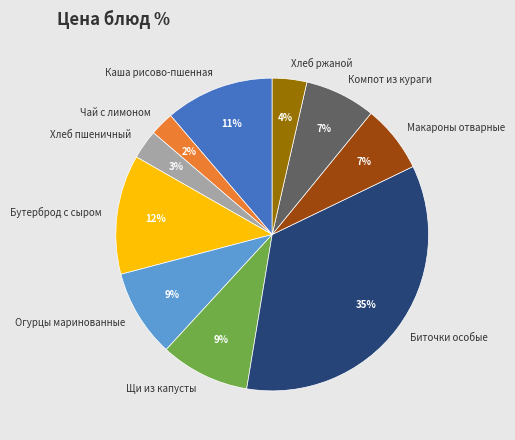

The Бутерброд с сыром slice represents 12% of the pie. True or false?

True